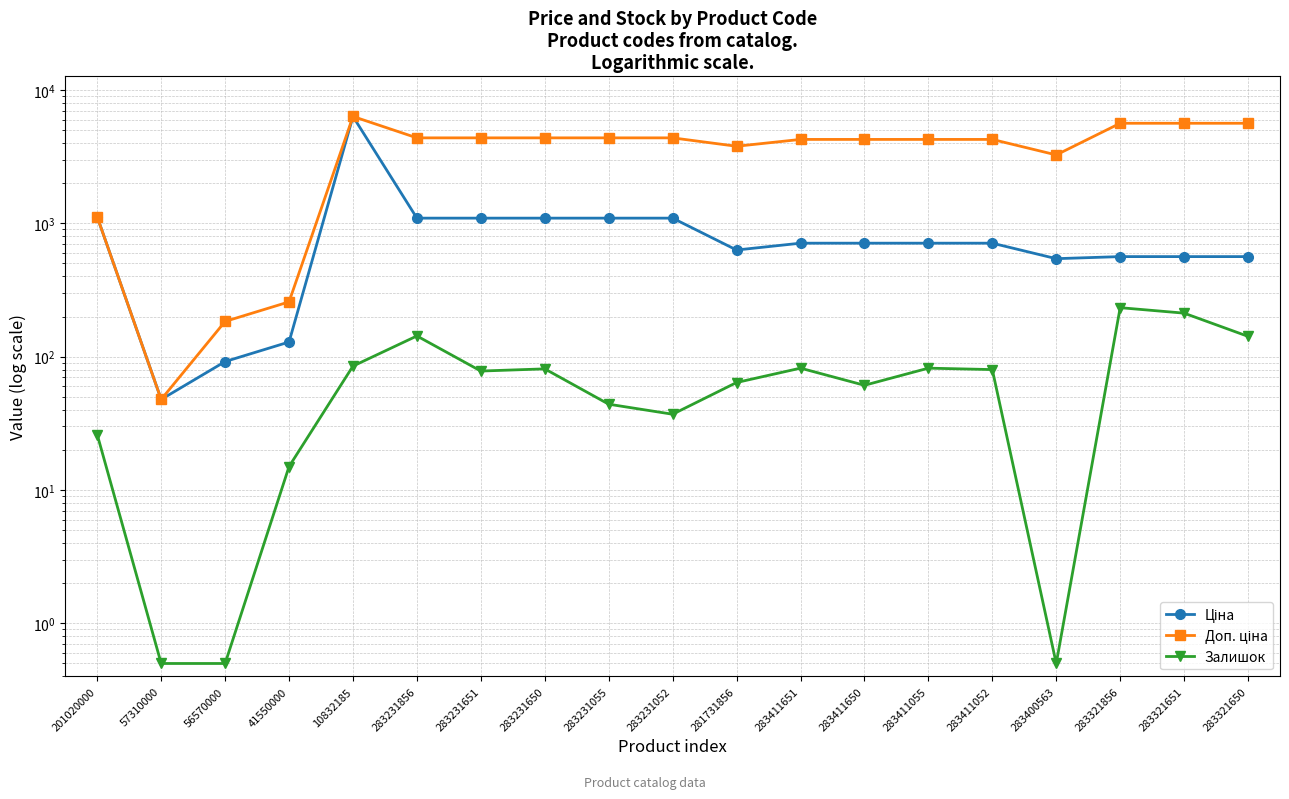

What is the smallest value displayed?

0.5